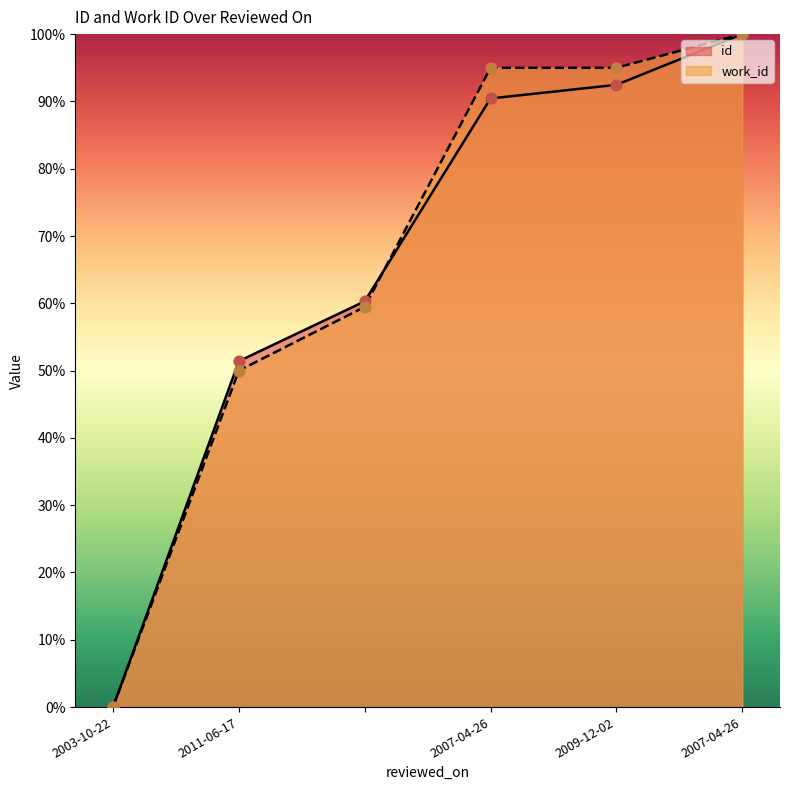

At which category is the sum across all series the highest?

2007-04-26